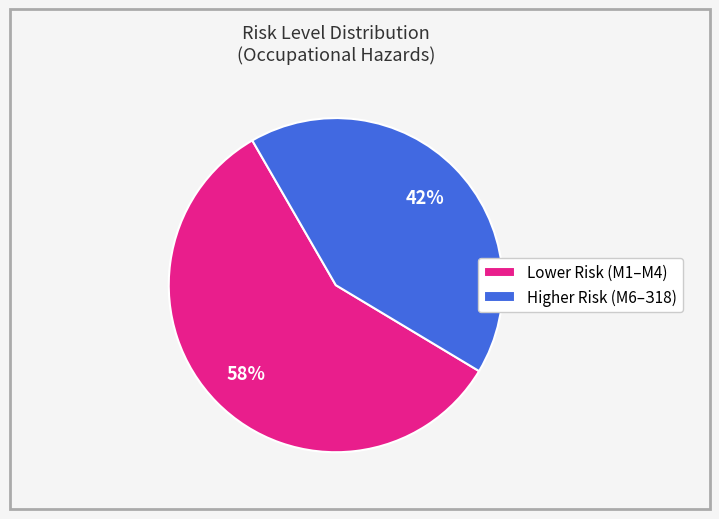

Rank the categories by value from highest to lowest.

Lower Risk (М1–М4), Higher Risk (М6–З18)